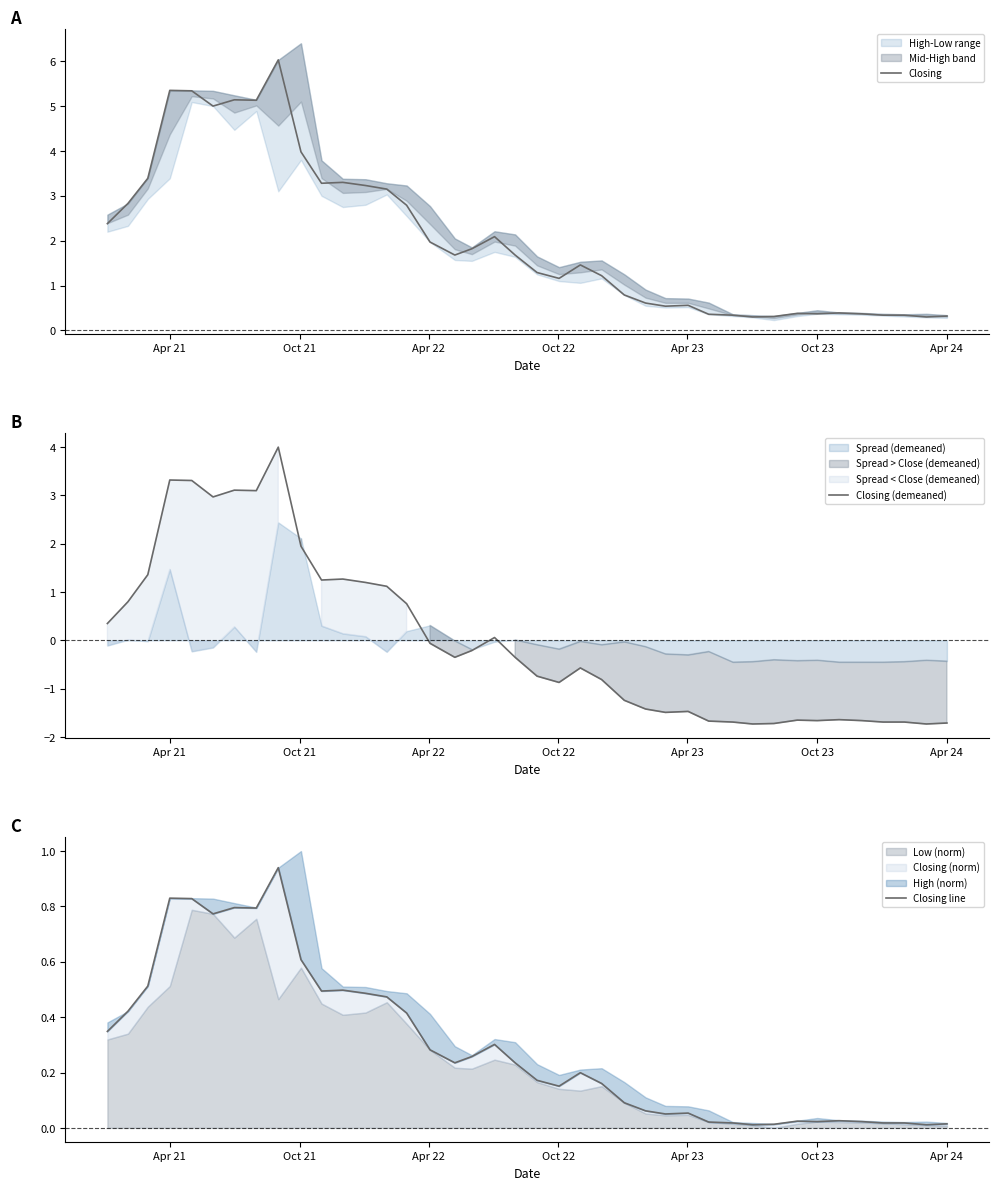

What is the highest value of the Closing series?

6.0